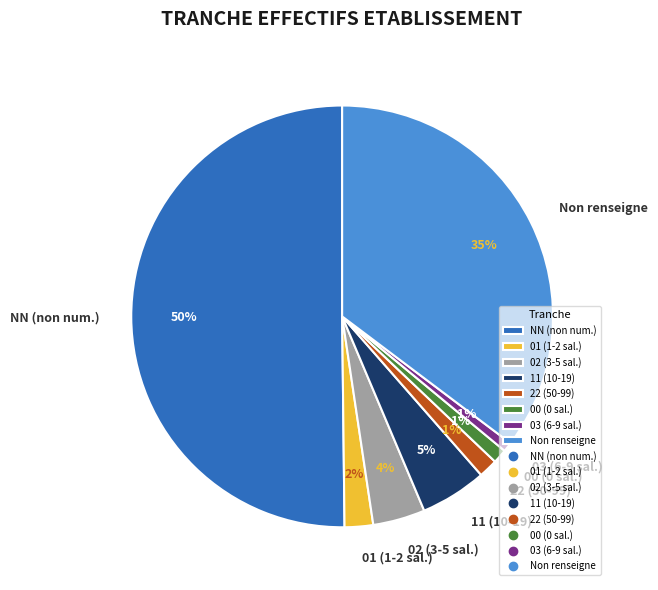

To the nearest percent, what portion does 01 (1-2 sal.) represent?

2%